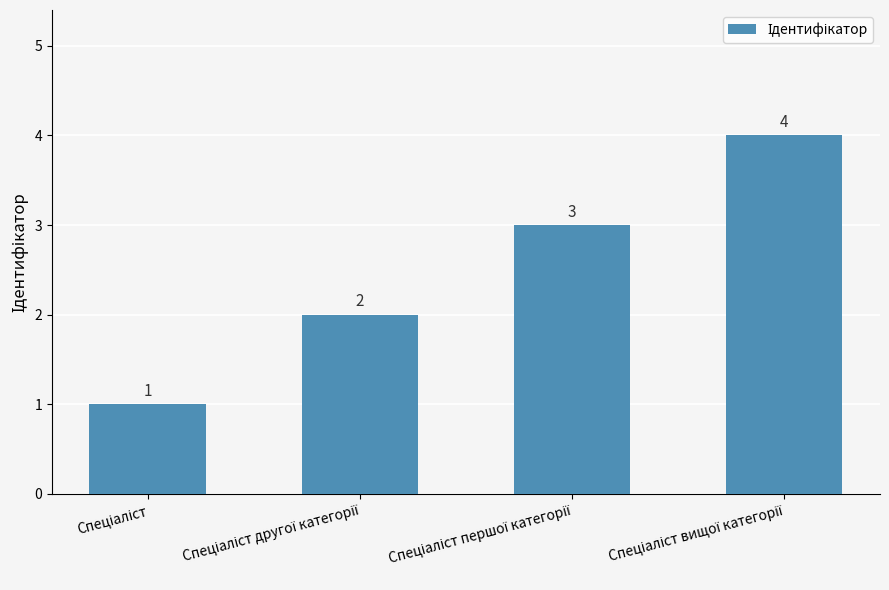

Reading right to left, what are all the values shown in this chart?

4	3	2	1